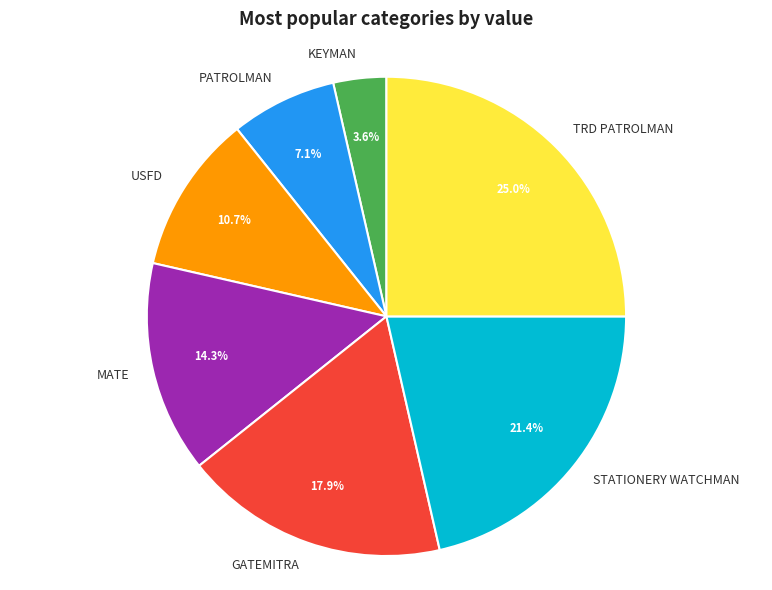

To the nearest percent, what portion does KEYMAN represent?

4%